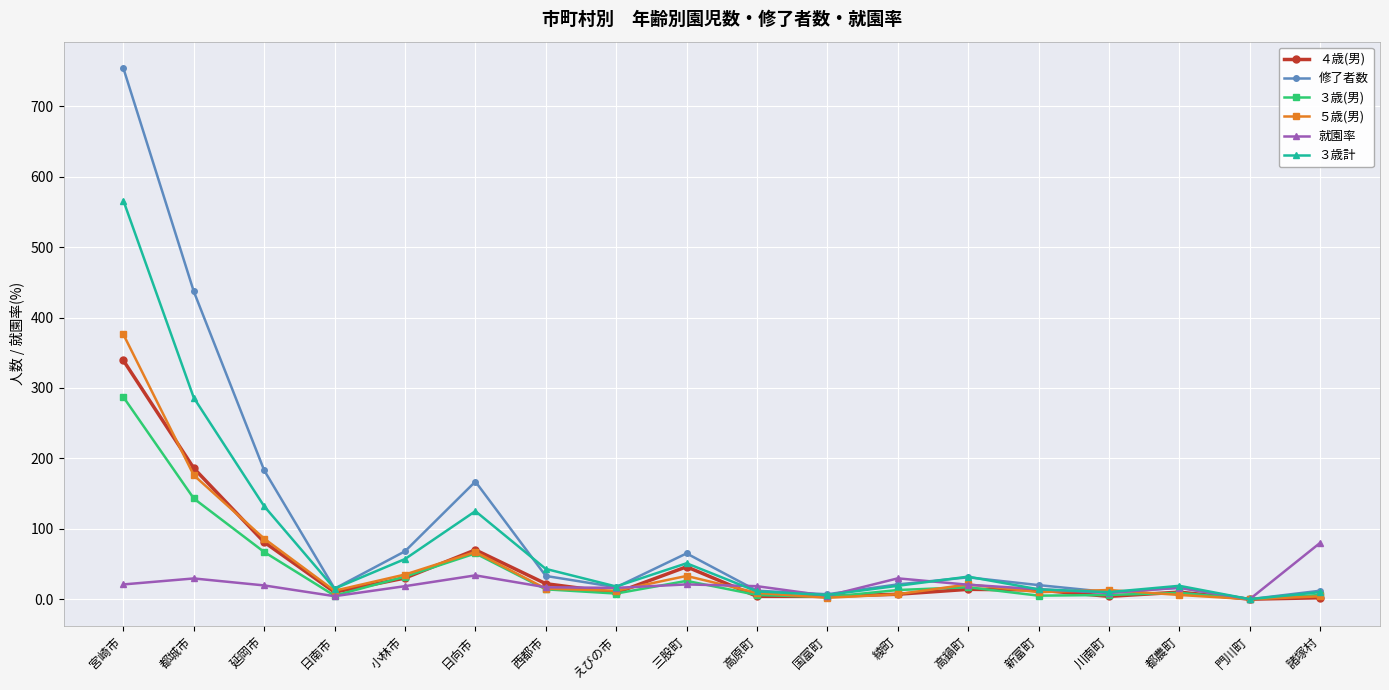

At which category is the sum across all series the highest?

宮崎市